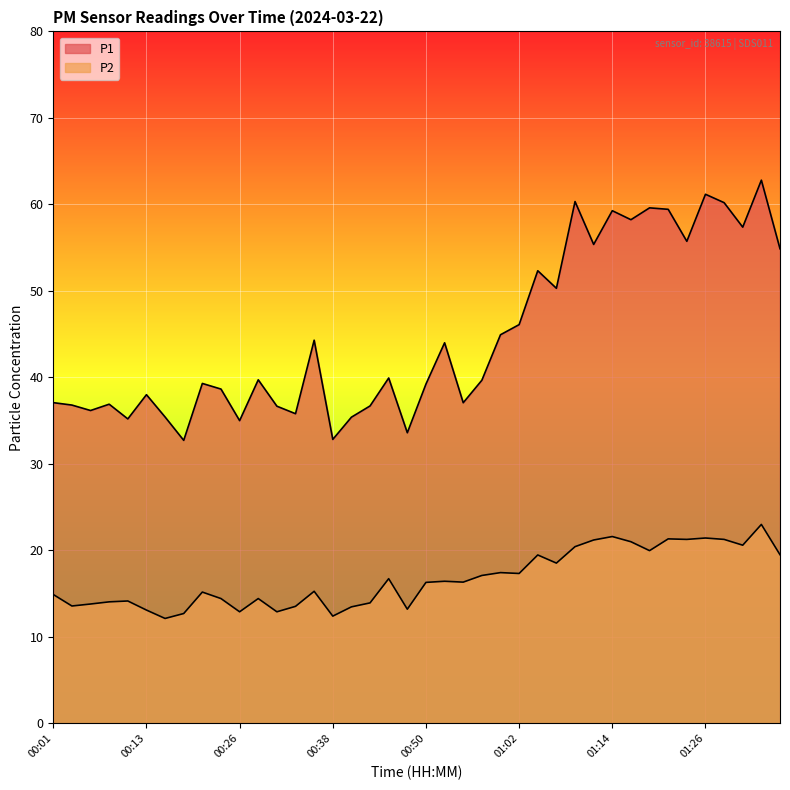

How many interior local valleys does the P2 series have?

12